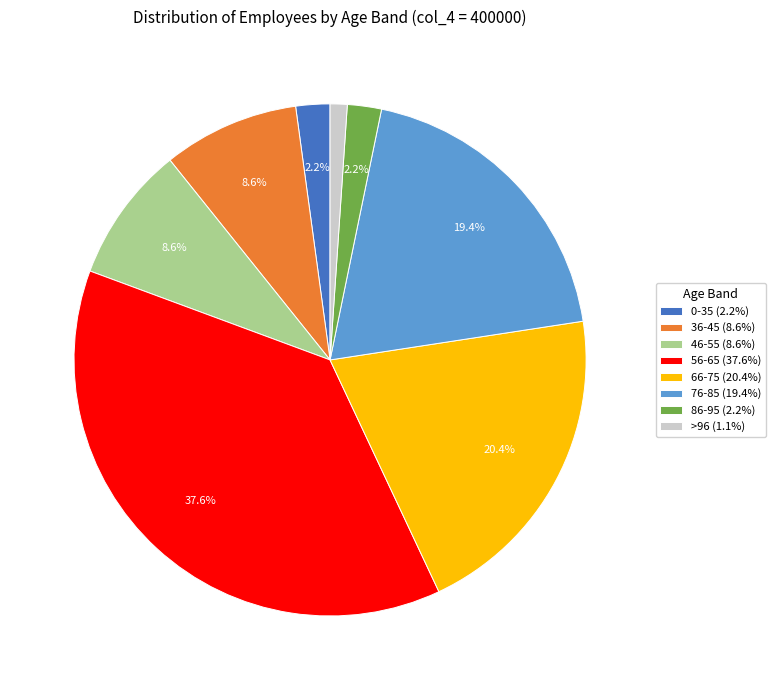

What portion of the pie excludes 0-35?

97.8%